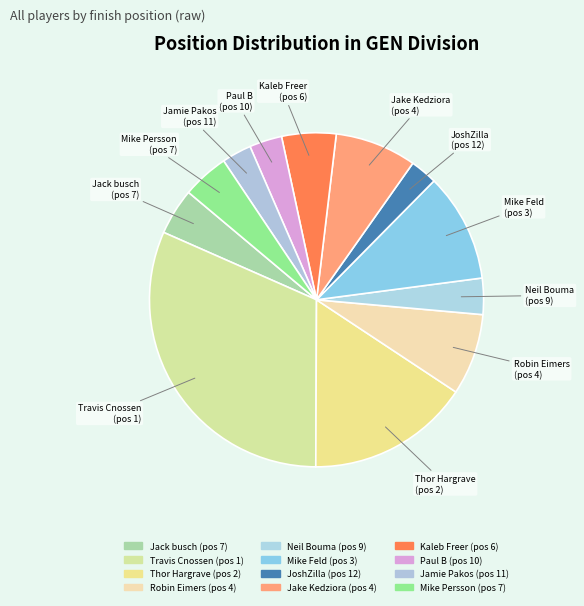

Does Robin Eimers represent more than half of the total?

No